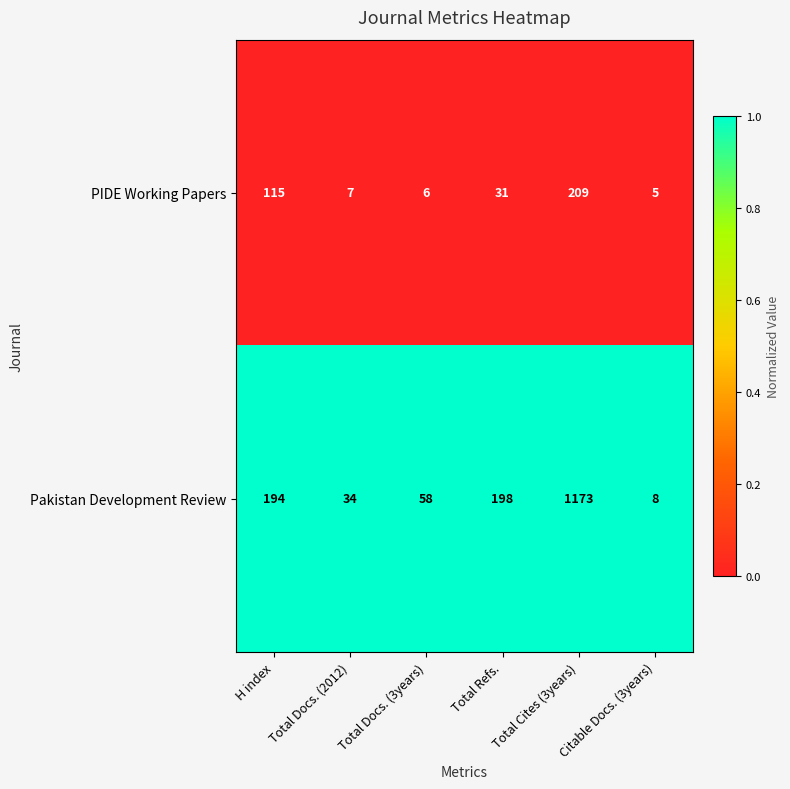

The Pakistan Development Review series shows 108 at H index. True or false?

False